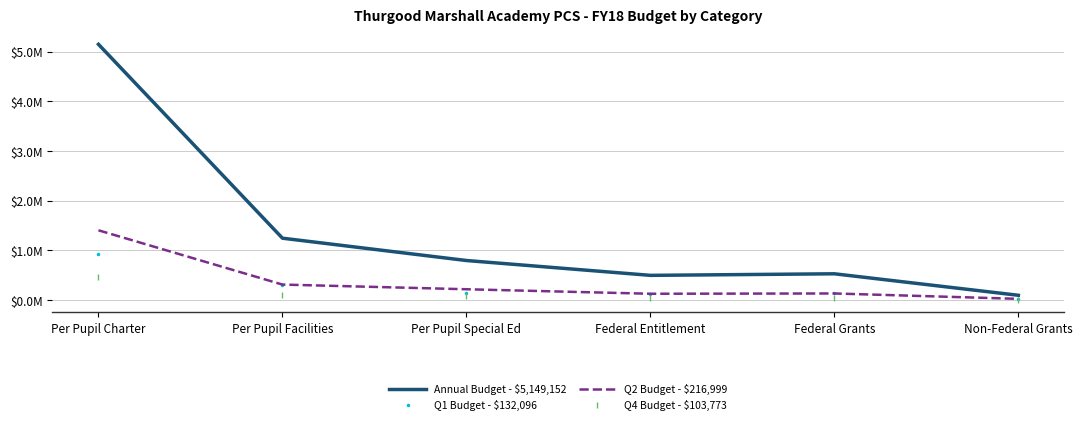

How many lines are shown in the chart?

4